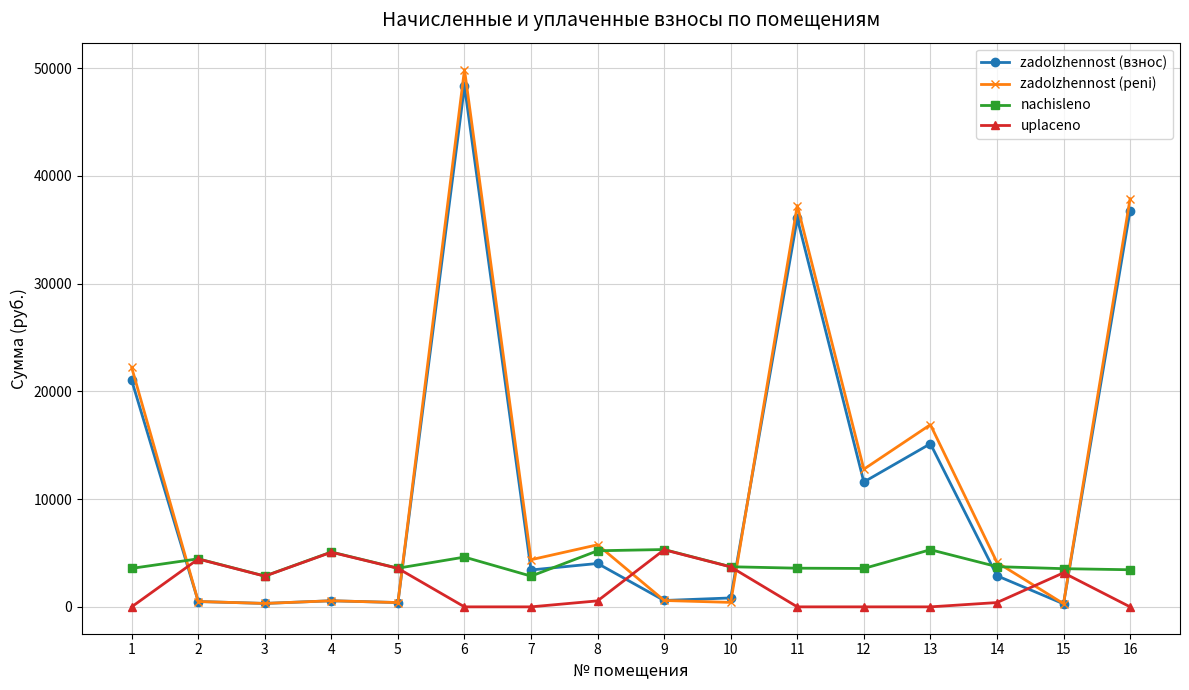

True or false: zadolzhennost (peni) has more than 1 interior local peaks.

True